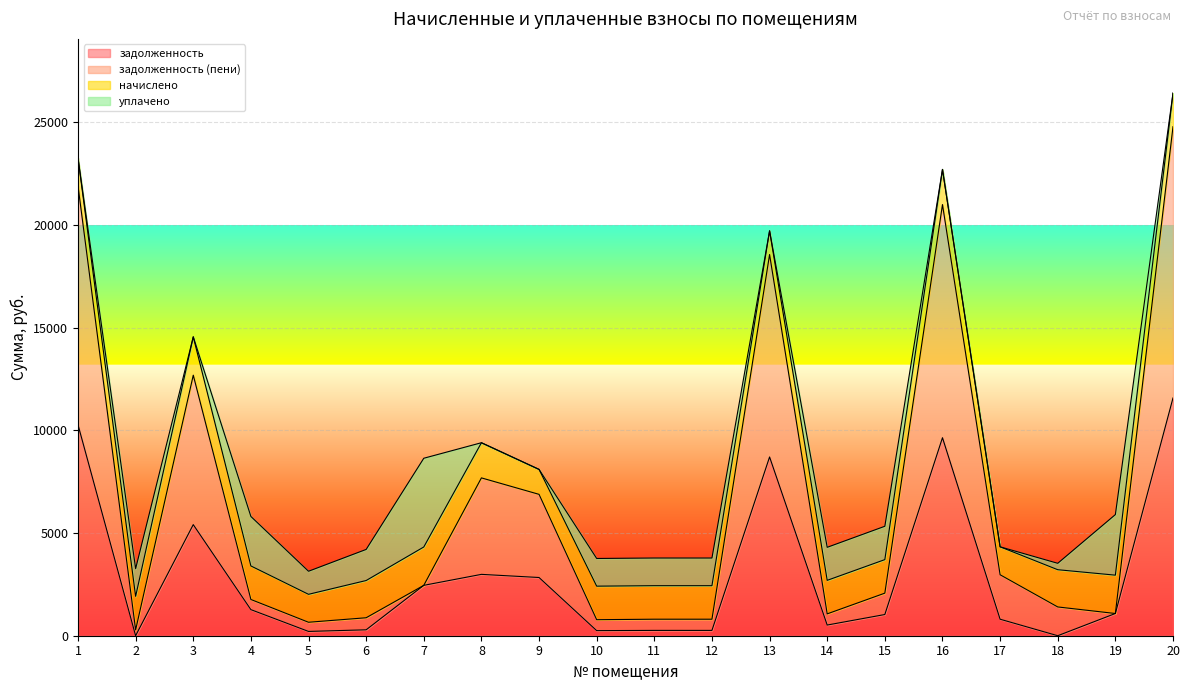

What is the value of the задолженность (пени) point at the 5th from the left?

655.5